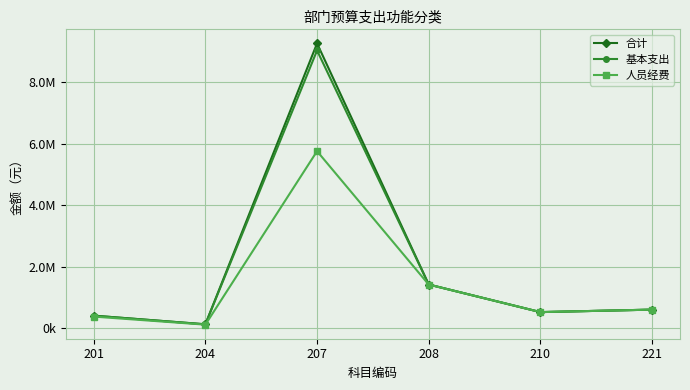

Between 208 and 204, which is larger?

208